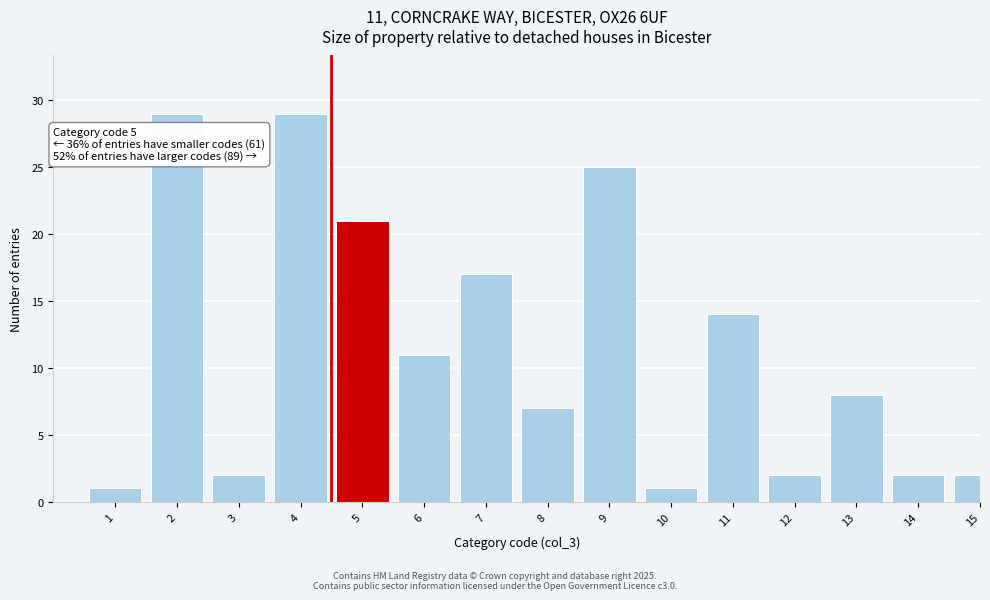

Reading left to right, transcribe all the data shown in this chart.

1	29	2	29	21	11	17	7	25	1	14	2	8	2	2